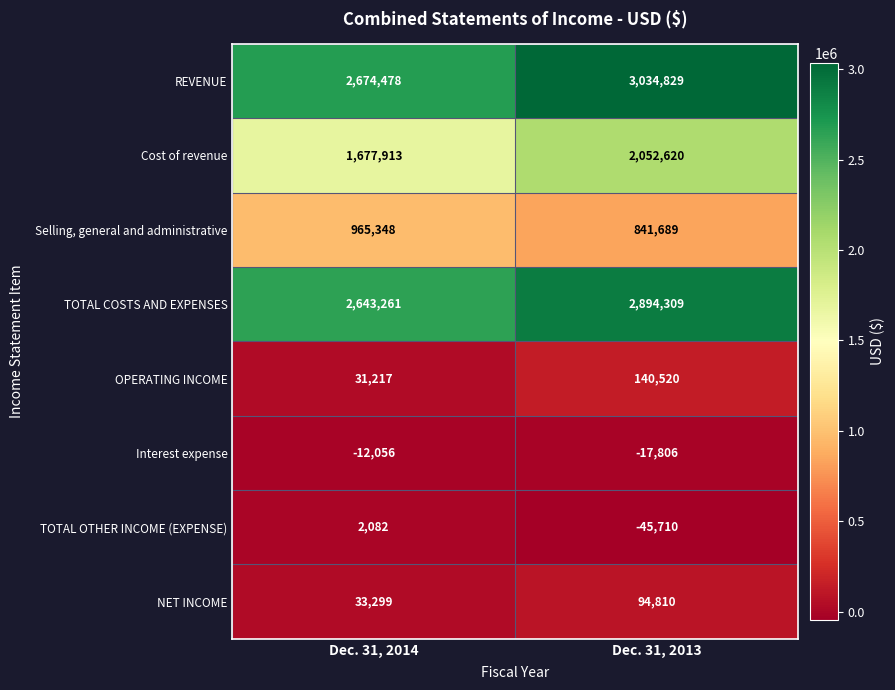

Reading left to right, extract all data points from this chart.

REVENUE: Dec. 31, 2014=2674478	Dec. 31, 2013=3034829
Cost of revenue: Dec. 31, 2014=1677913	Dec. 31, 2013=2052620
Selling, general and administrative: Dec. 31, 2014=965348	Dec. 31, 2013=841689
TOTAL COSTS AND EXPENSES: Dec. 31, 2014=2643261	Dec. 31, 2013=2894309
OPERATING INCOME: Dec. 31, 2014=31217	Dec. 31, 2013=140520
Interest expense: Dec. 31, 2014=-12056	Dec. 31, 2013=-17806
TOTAL OTHER INCOME (EXPENSE): Dec. 31, 2014=2082	Dec. 31, 2013=-45710
NET INCOME: Dec. 31, 2014=33299	Dec. 31, 2013=94810